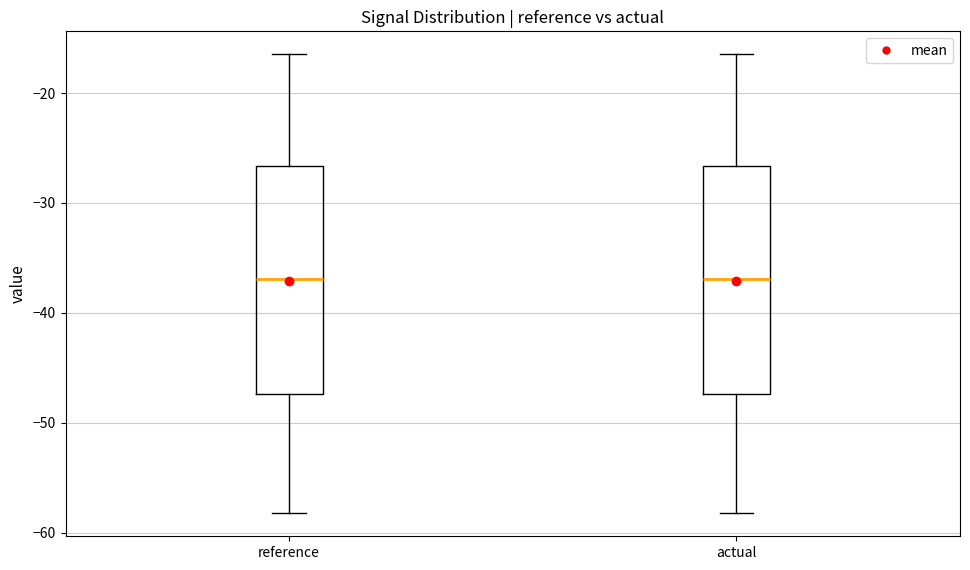

Reading left to right, read every box against the y-axis: the position of its median line, the range the box covers, and the ends of its whiskers. The values are not printed on the chart, so give them approximately, as read against the axis.

reference: median -37, box -47 to -27, whiskers -58 to -16
actual: median -37, box -47 to -27, whiskers -58 to -16